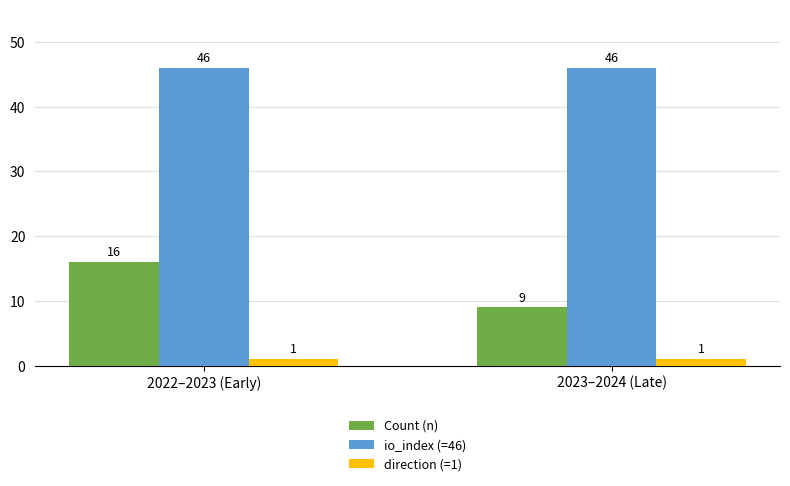

What is the value of the io_index (=46) bar at the 1st from the left?

46